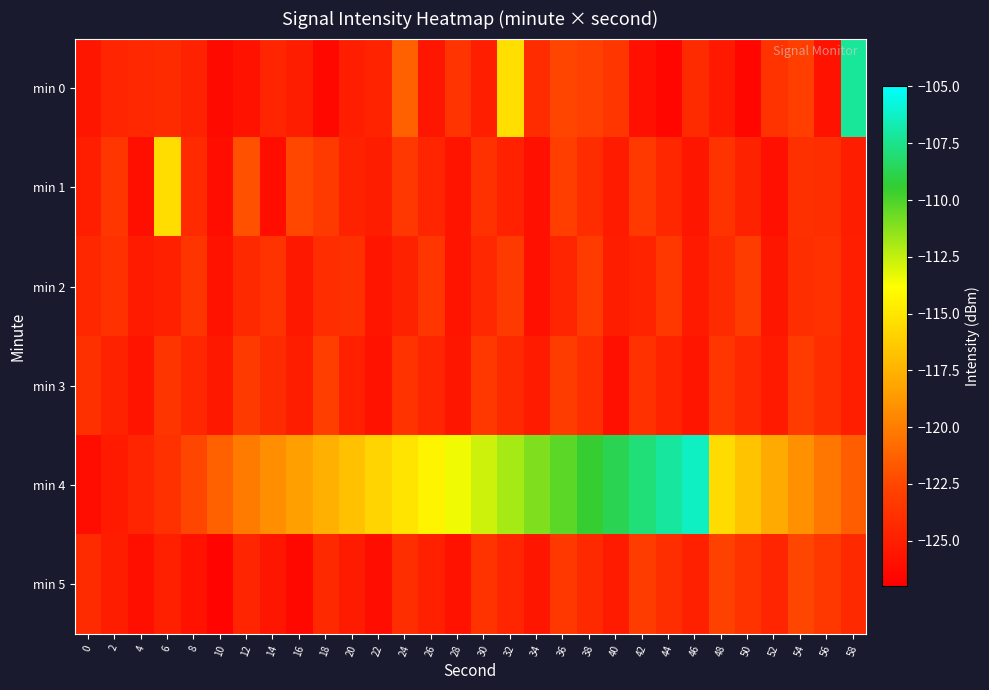

Count the number of categories in the chart.

30